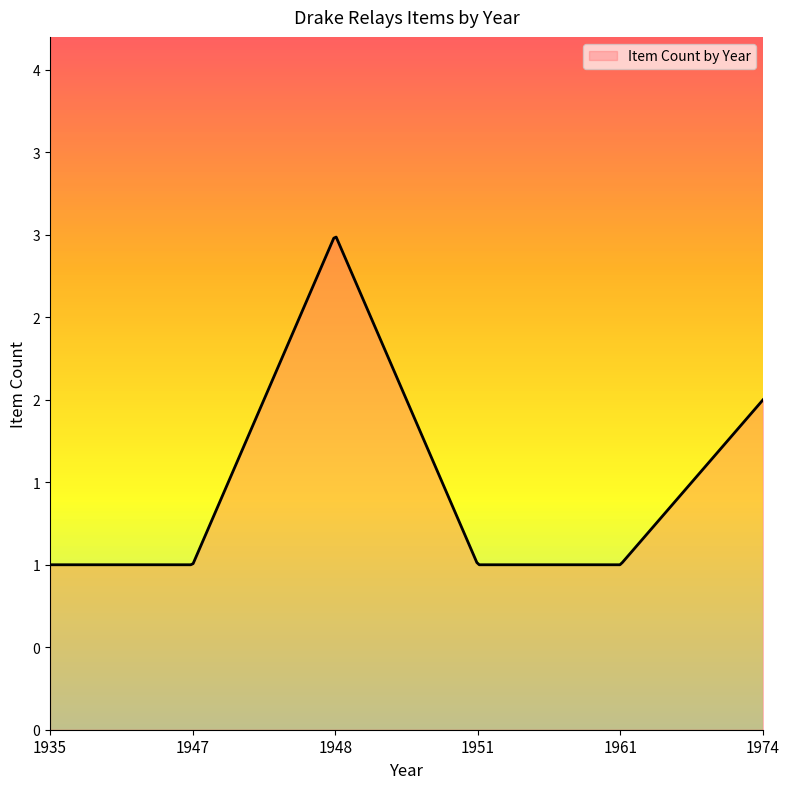

Does the chart display data point markers on the line(s)?

No